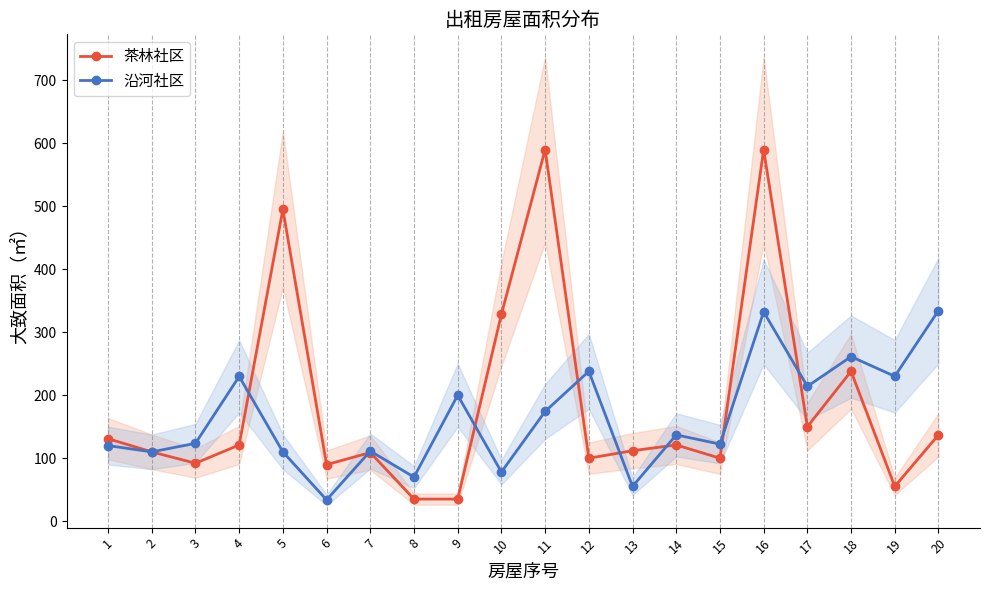

Which series has the largest range (max minus min)?

茶林社区